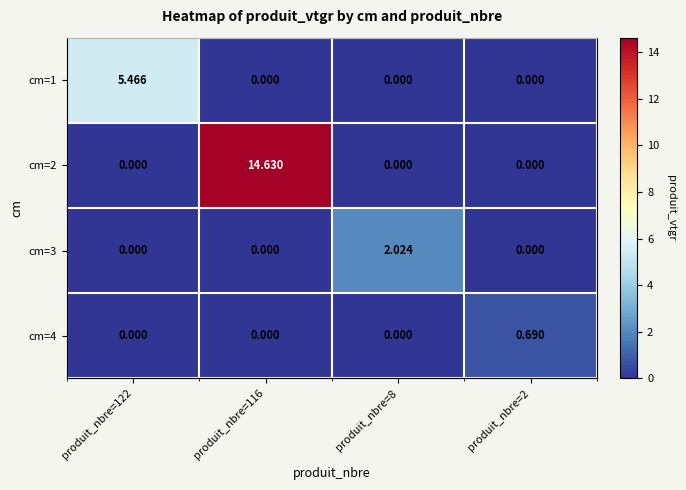

At which category does the chart reach its peak across all series?

produit_nbre=116